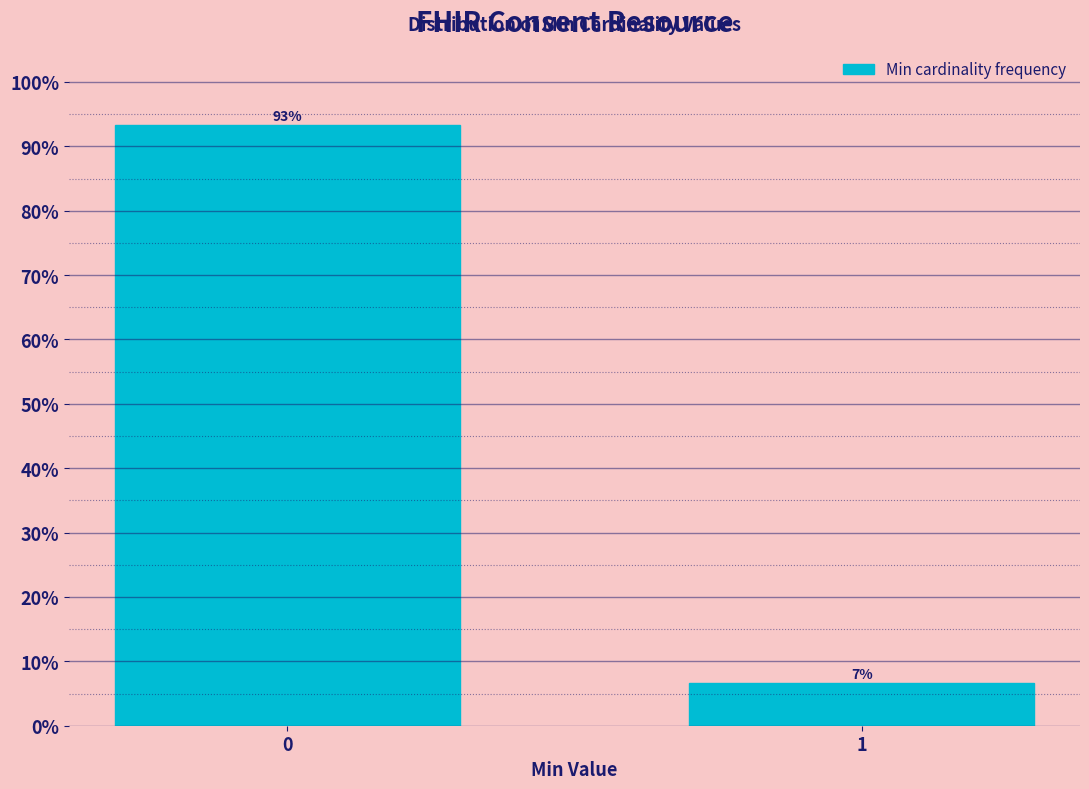

What is the approximate value at 1?

6.7